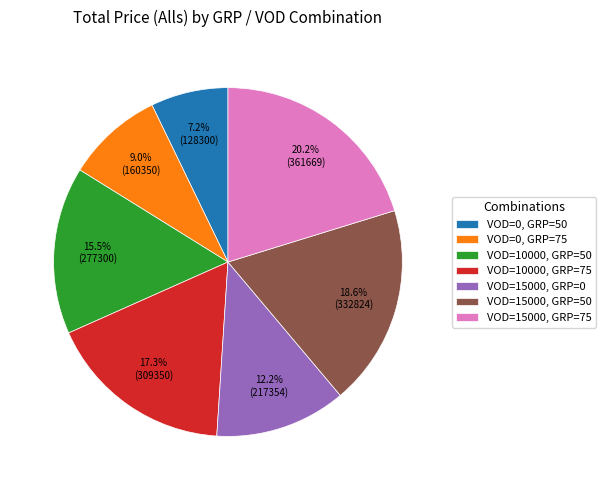

Count the number of slices in the pie.

7